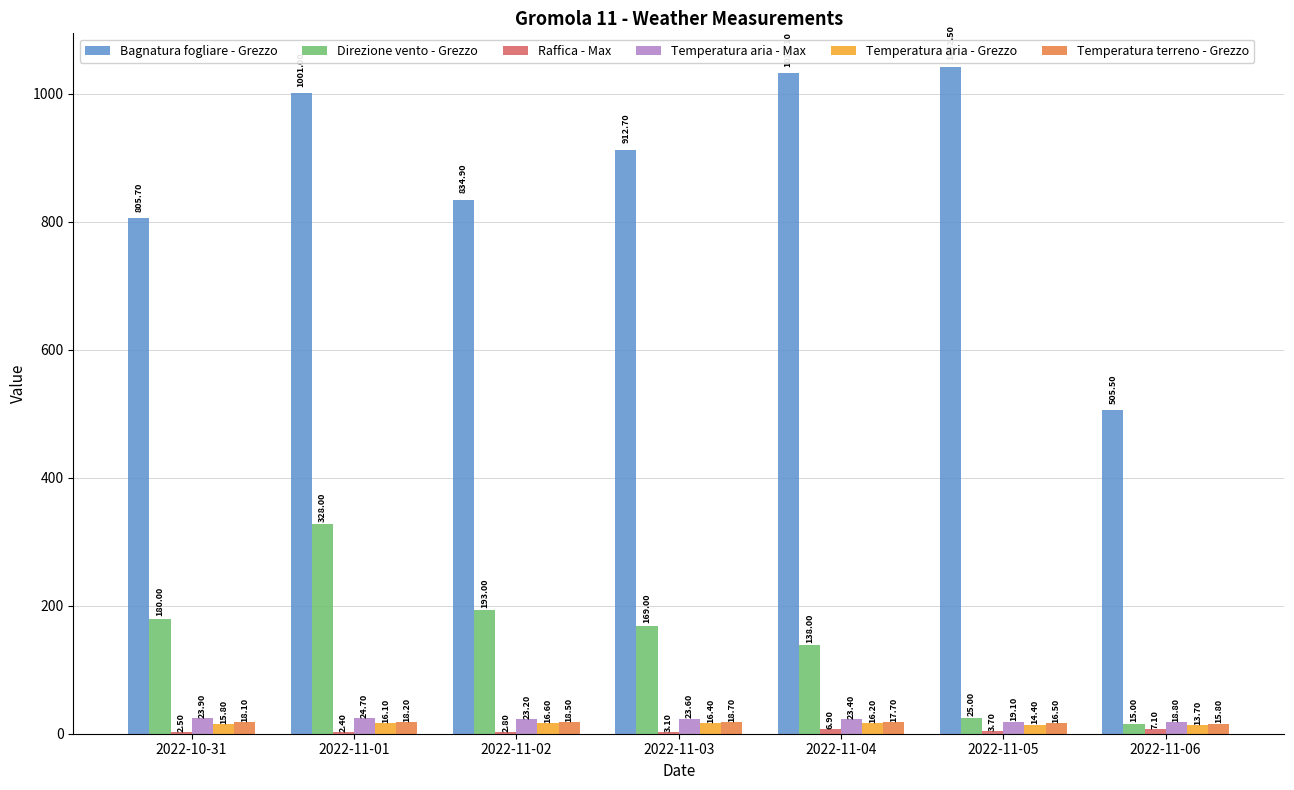

Are the bars grouped side by side (vs. stacked)?

Yes